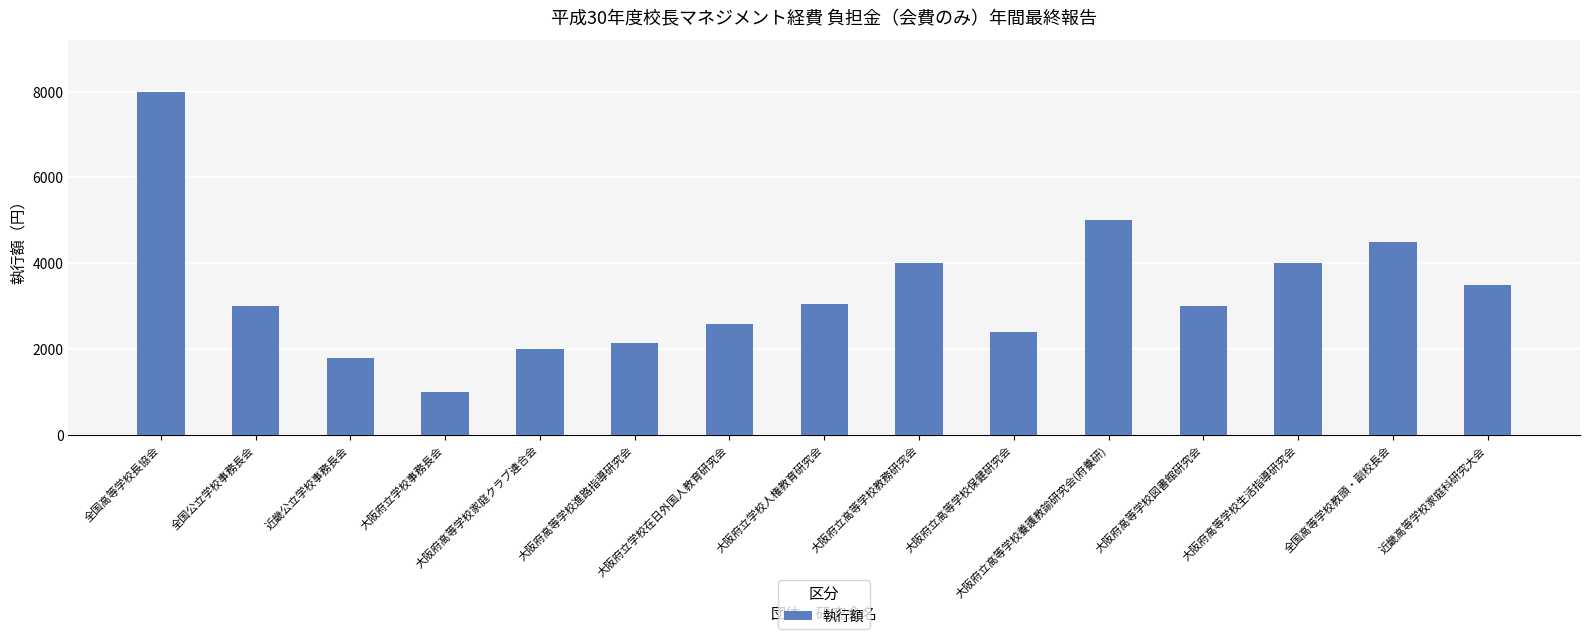

True or false: the data shows 2580 at 大阪府立学校在日外国人教育研究会.

True